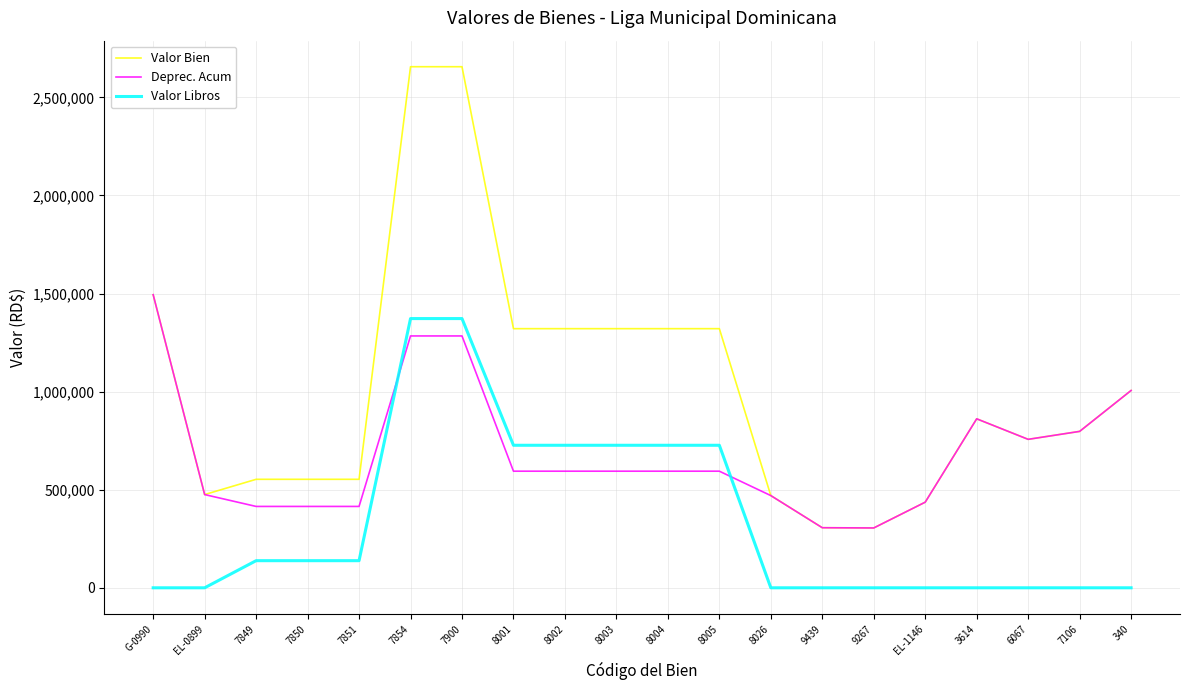

True or false: Valor Libros and Deprec. Acum intersect in this chart.

True